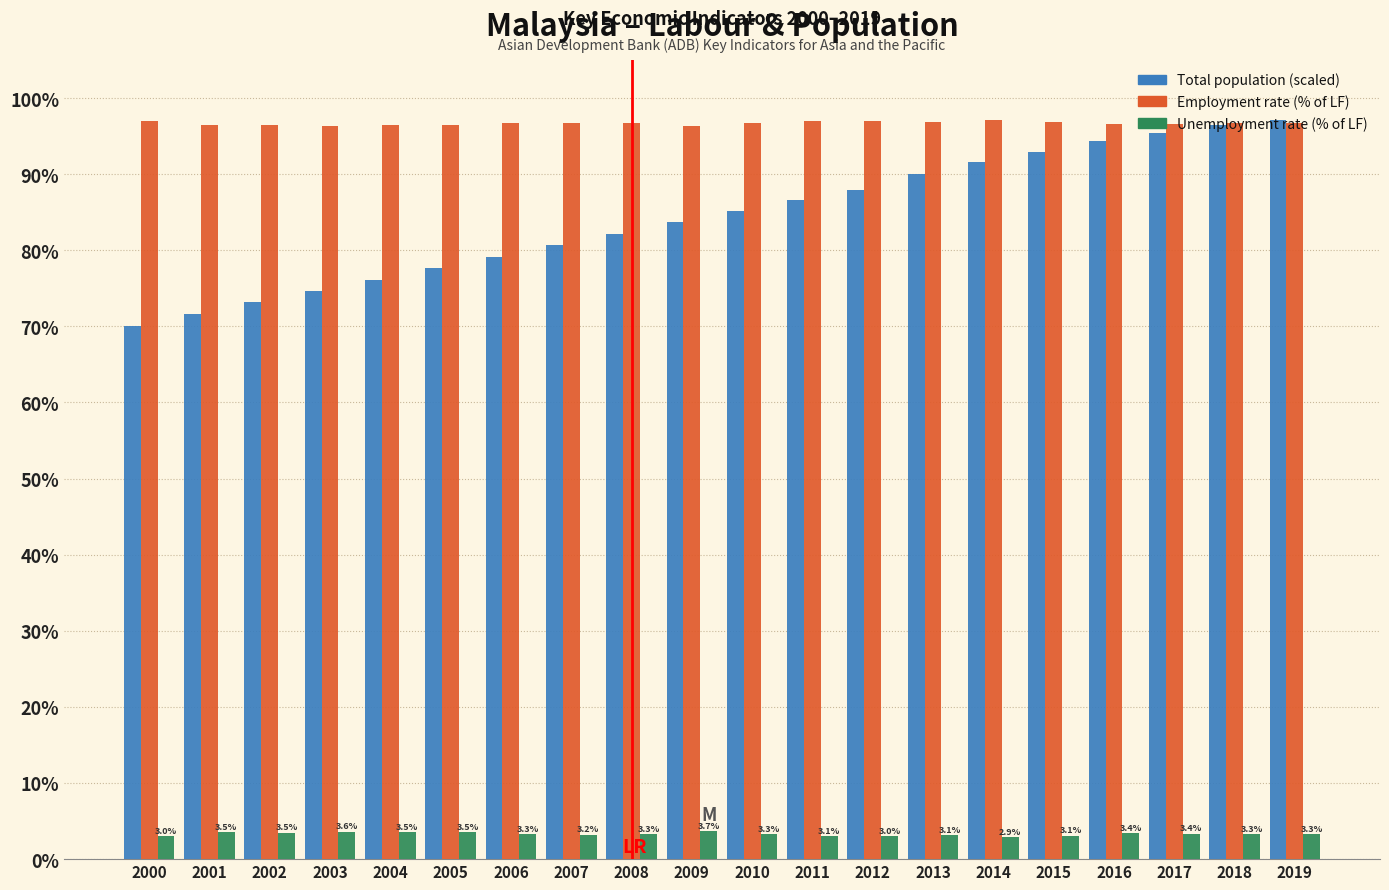

What is the total value across all series at 2015?

193.0